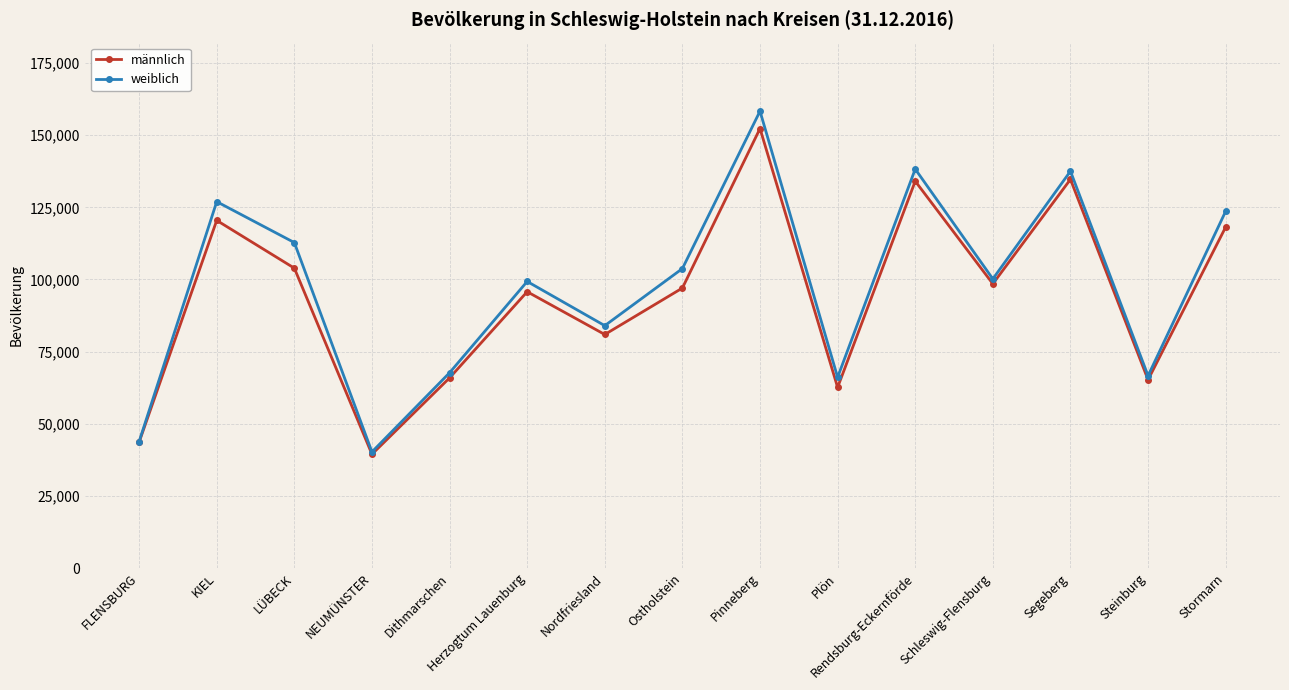

What is the average value of the weiblich series?

97951